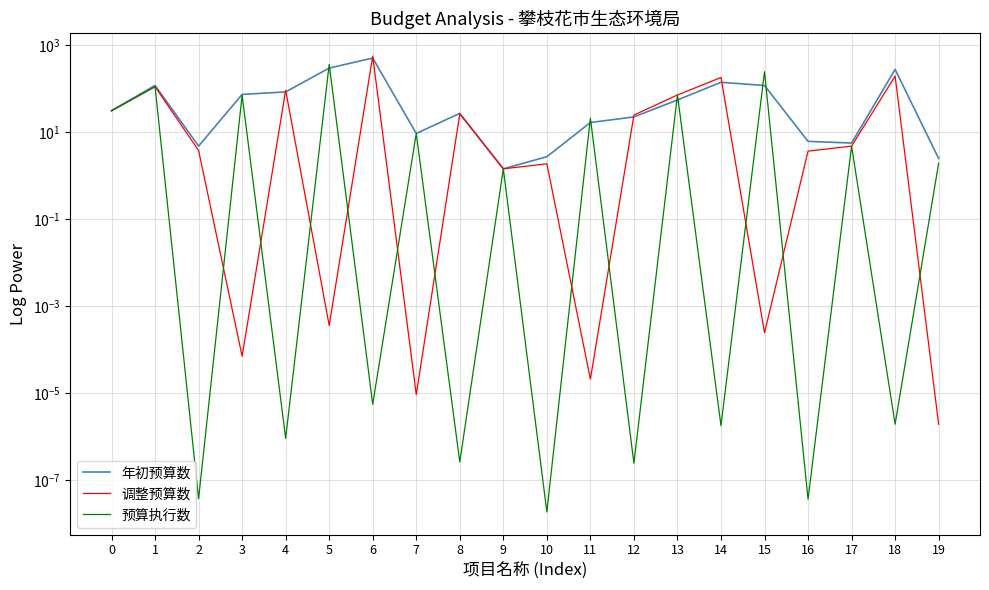

What is the total value across all series at 1?

341.3